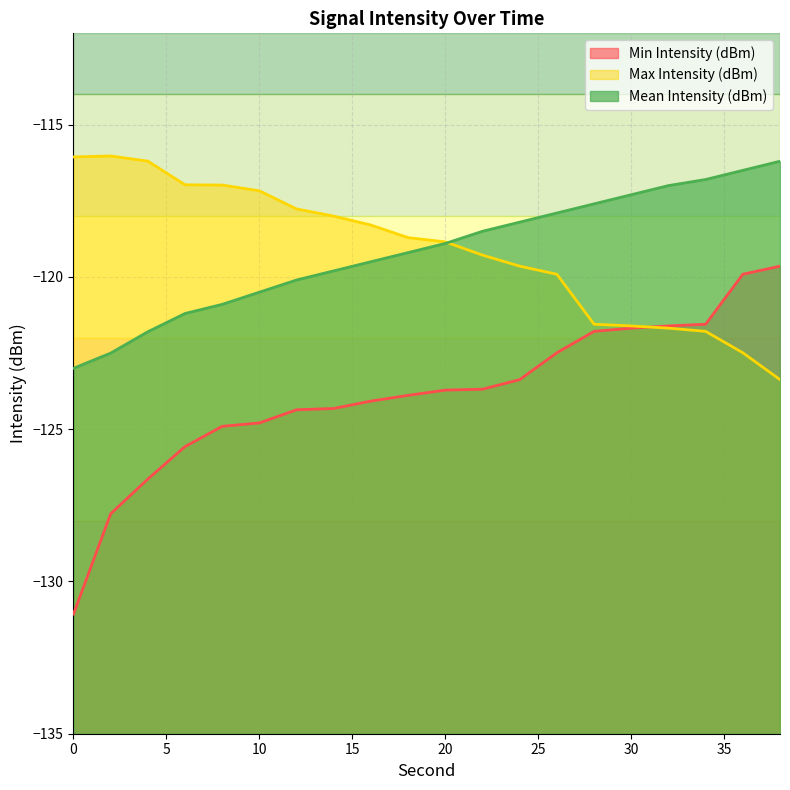

What is the minimum value shown in the chart?

-131.1